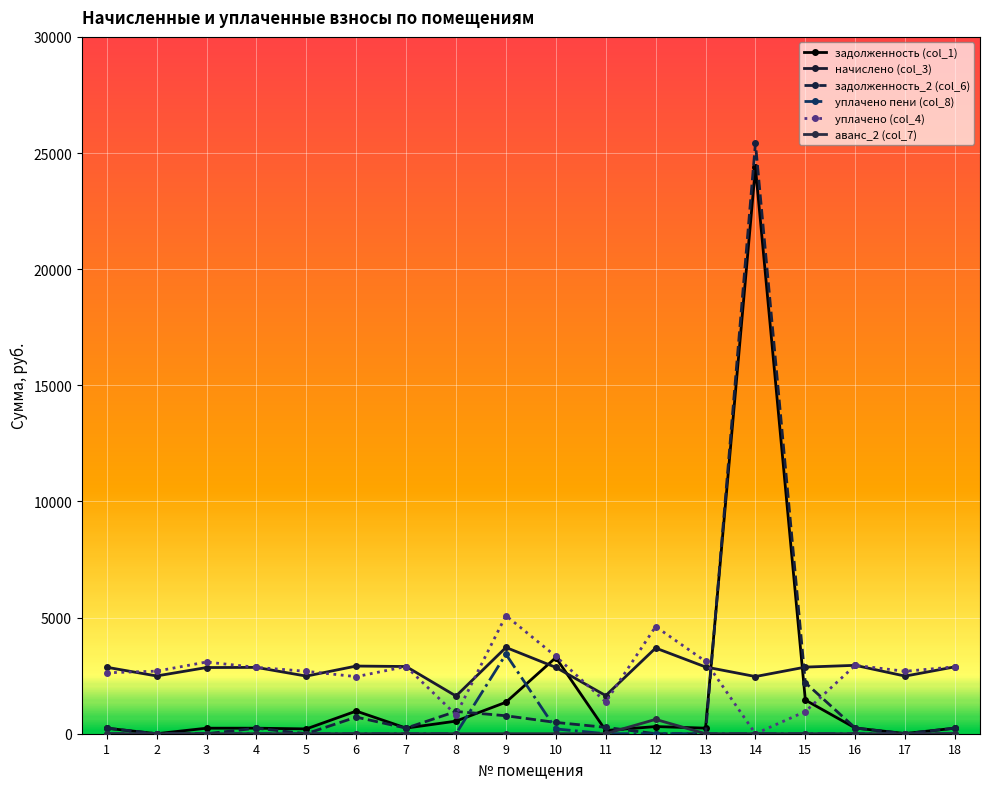

How many lines are shown in the chart?

6